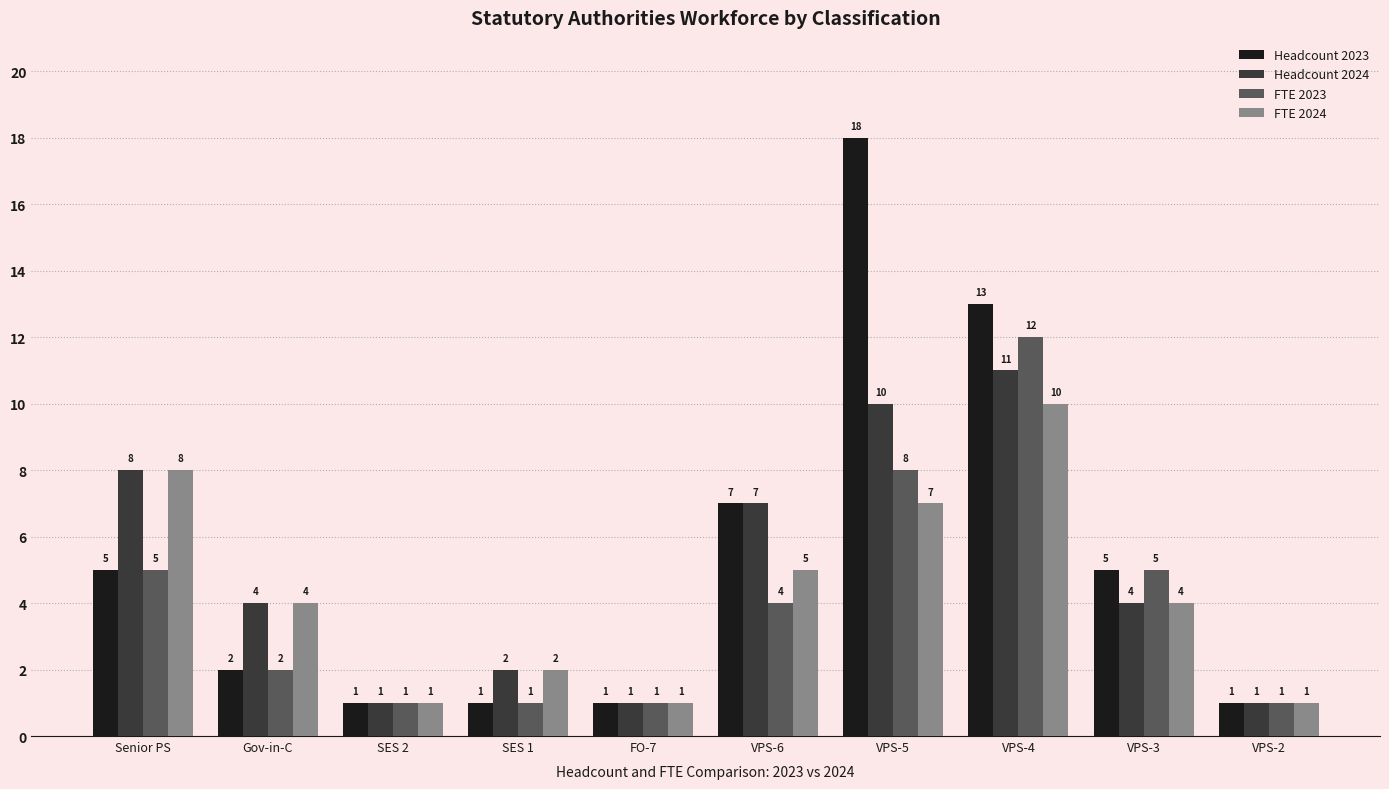

What is the value of the FTE 2024 bar at the 10th from the left?

1